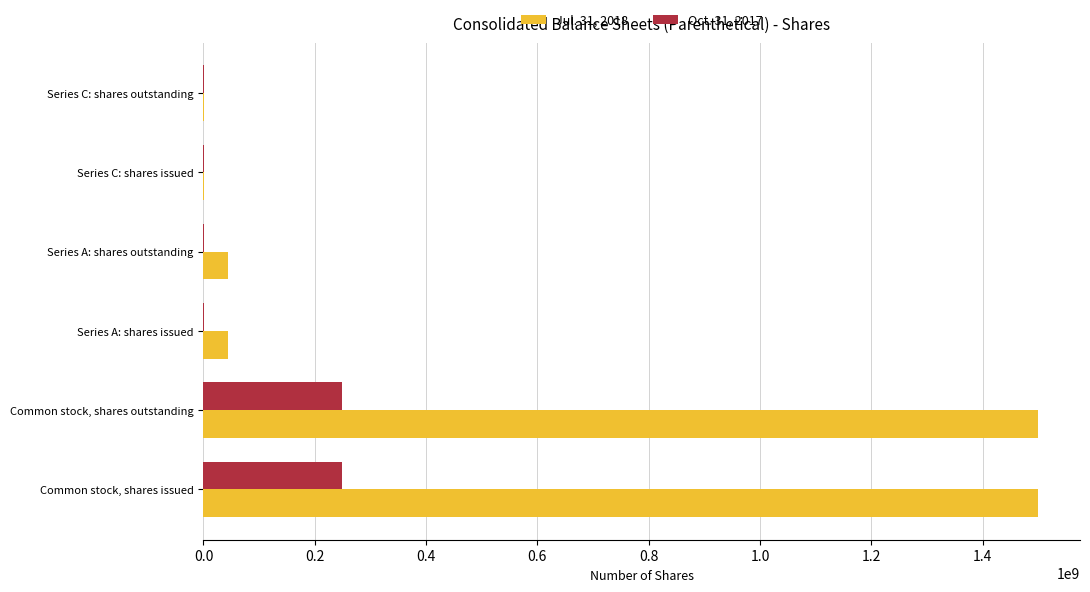

The Jul. 31, 2018 series shows 44570101 at Series A: shares issued. True or false?

True